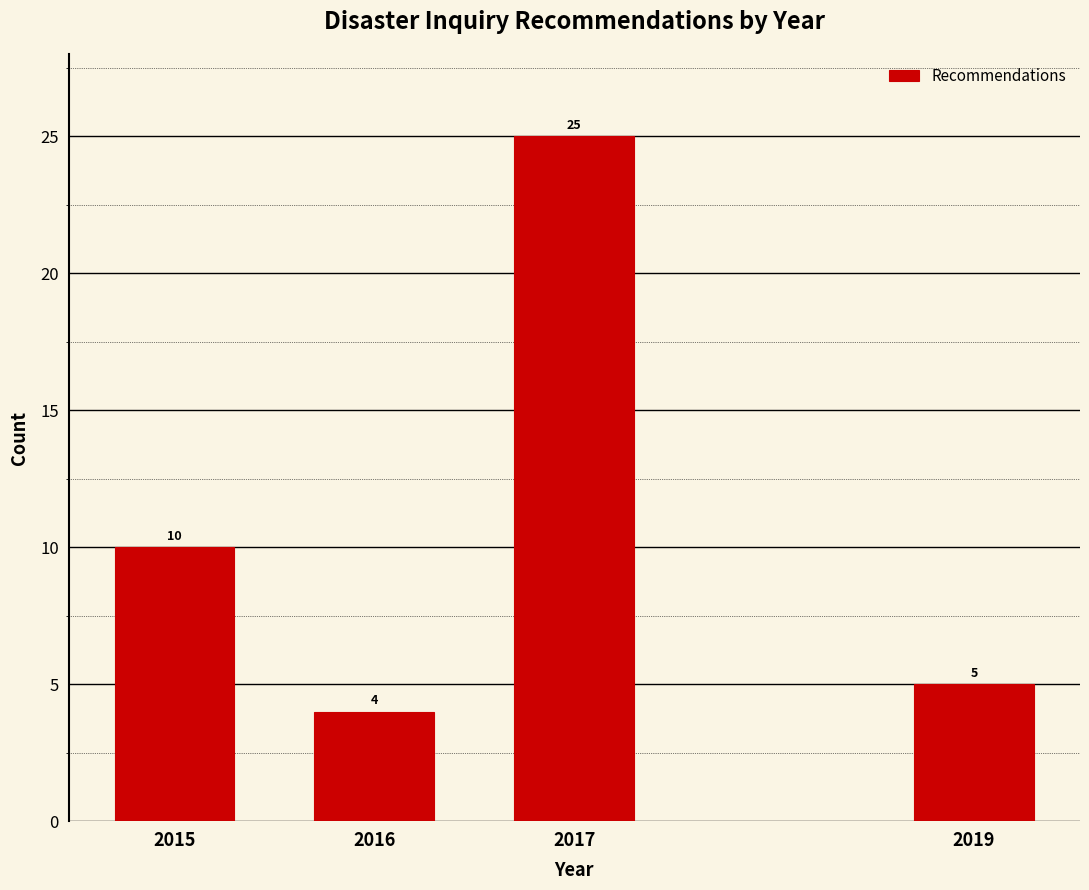

Reading left to right, list all the values displayed in this chart.

2015=10	2016=4	2017=25	2019=5